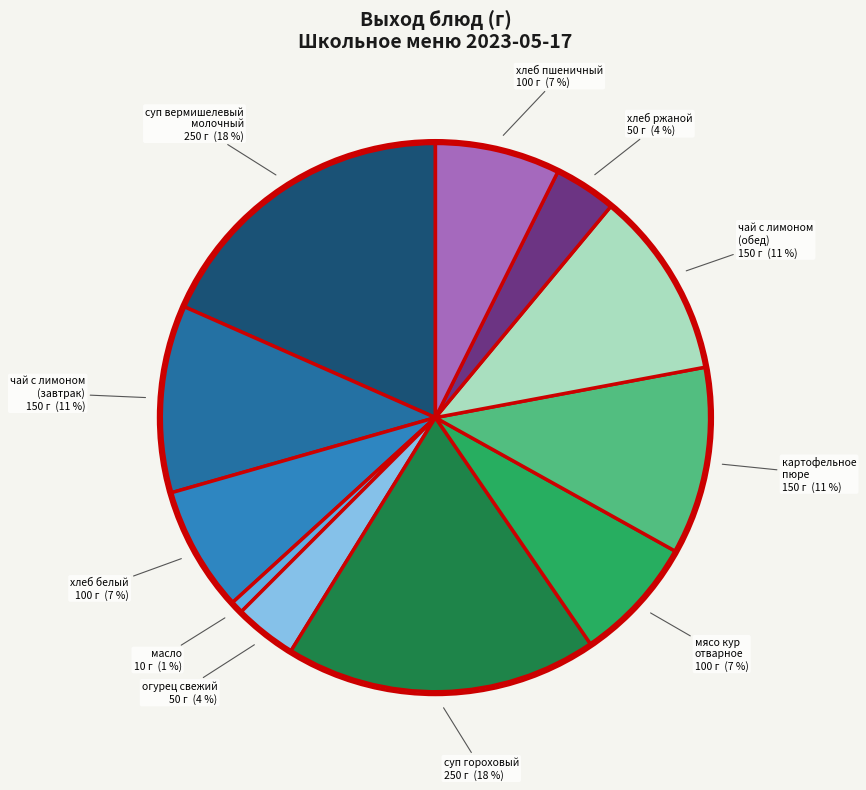

How many segments does this pie chart have?

11